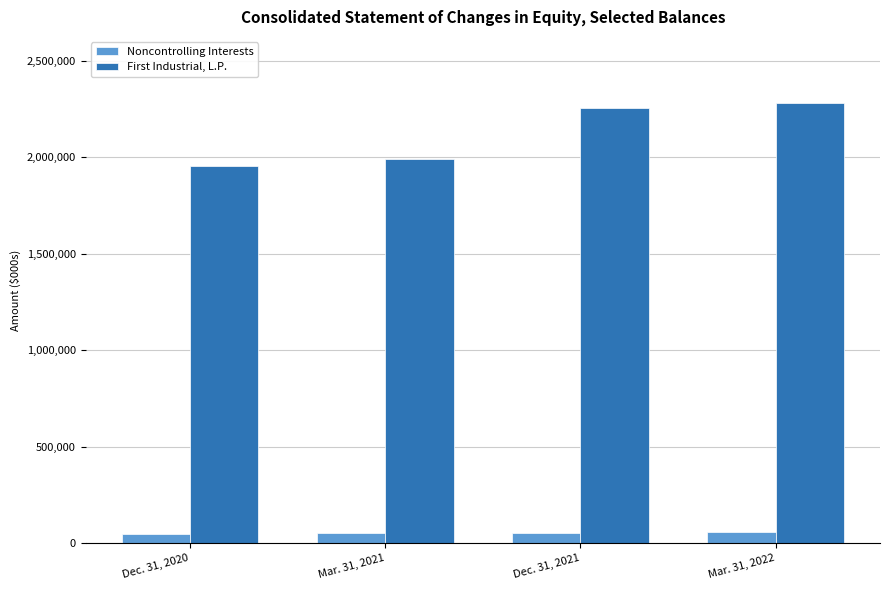

At Mar. 31, 2022, list the series in order from largest to smallest.

First Industrial, L.P., Noncontrolling Interests